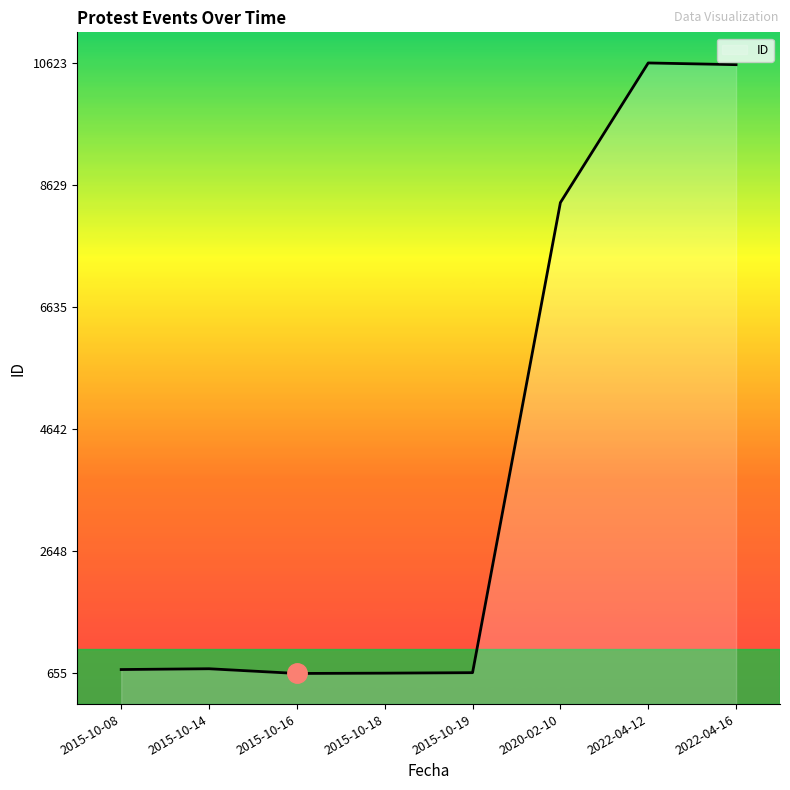

The value at 2022-04-12 is 16108. True or false?

False